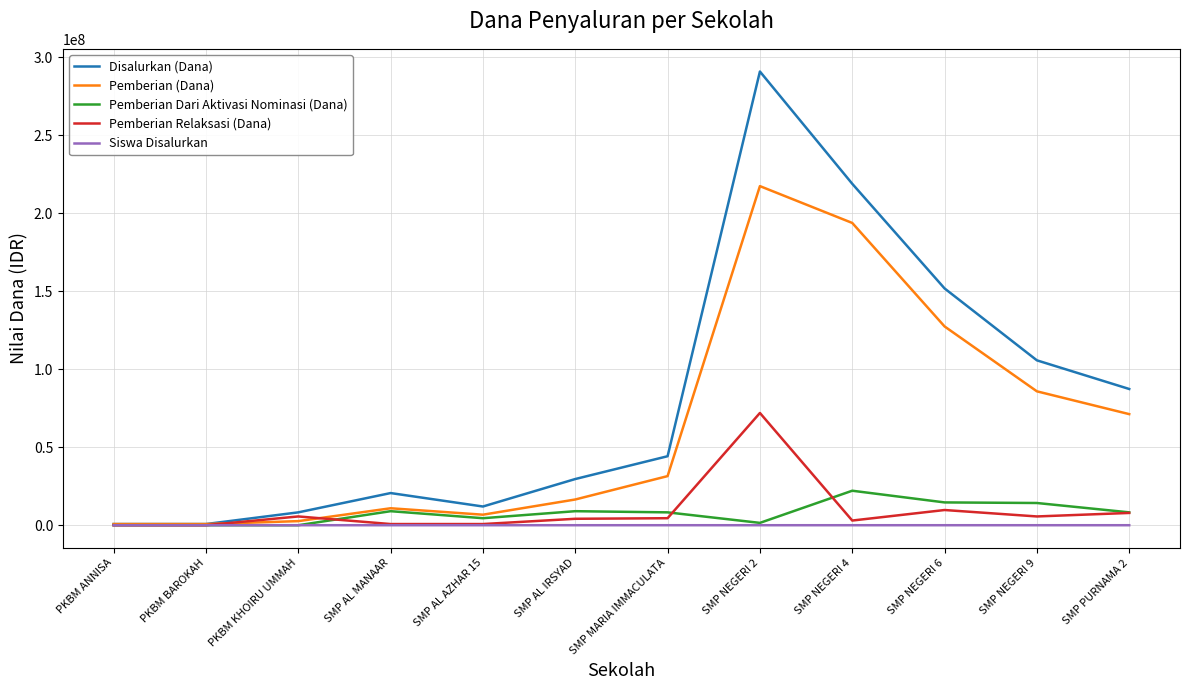

The Pemberian Dari Aktivasi Nominasi (Dana) series shows 0 at PKBM KHOIRU UMMAH. True or false?

True